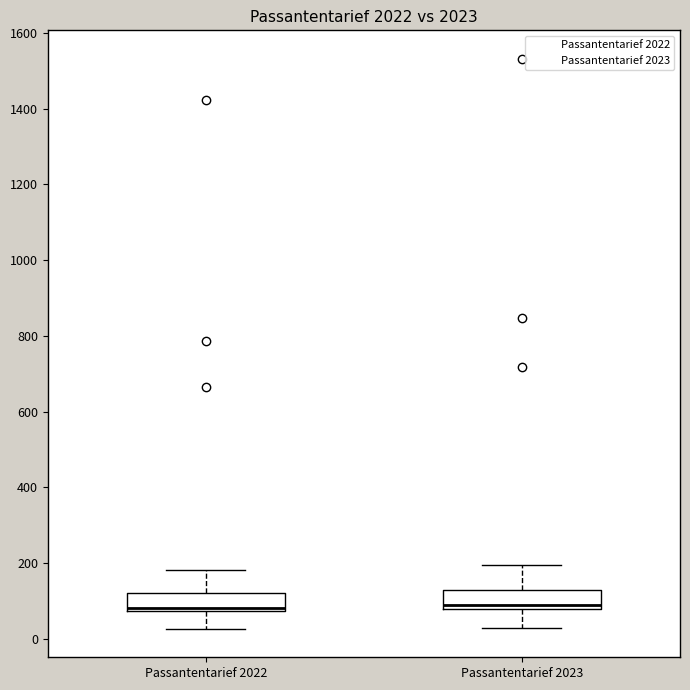

Reading left to right, transcribe this box plot: for each box, give where its median line is, the range the box spans, and where its two whiskers end, as read against the y-axis. The values are not printed on the chart, so give them approximately, as read against the axis.

Passantentarief 2022: median 80 (just above the box's lower edge), box 80 to 120, whiskers 20 to 180
Passantentarief 2023: median 80 (just above the box's lower edge), box 80 to 140, whiskers 20 to 200